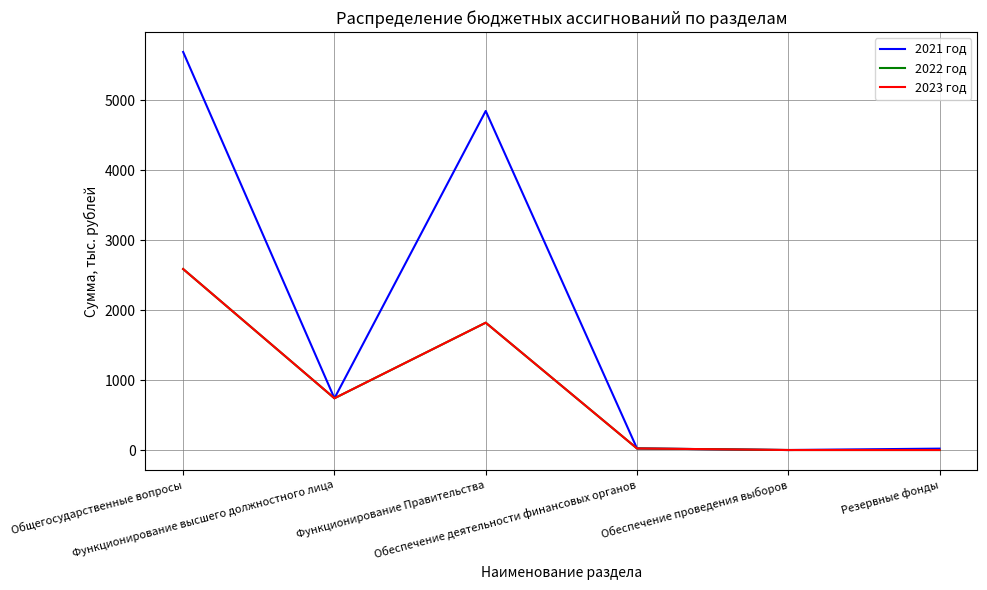

What is the value of the 2022 год point at the 4th from the left?

22.5